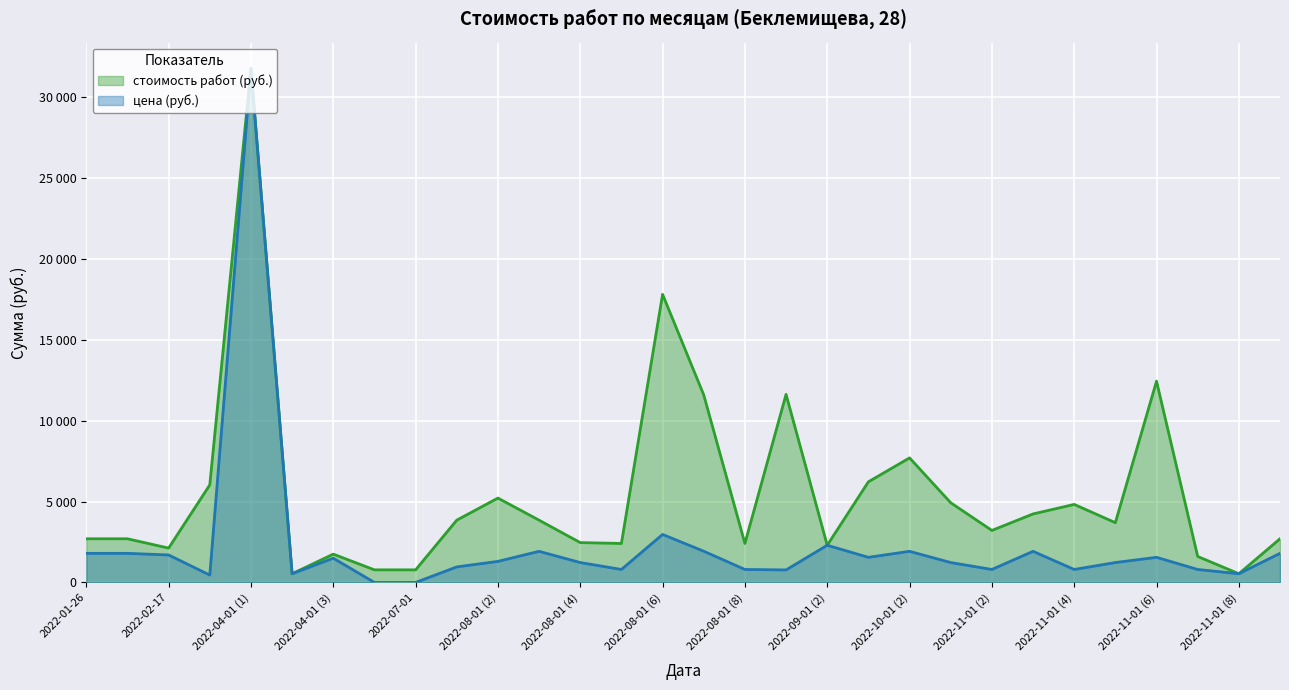

Is it true that цена (руб.) equals 1232.0 at 2022-11-01 (5)?

True